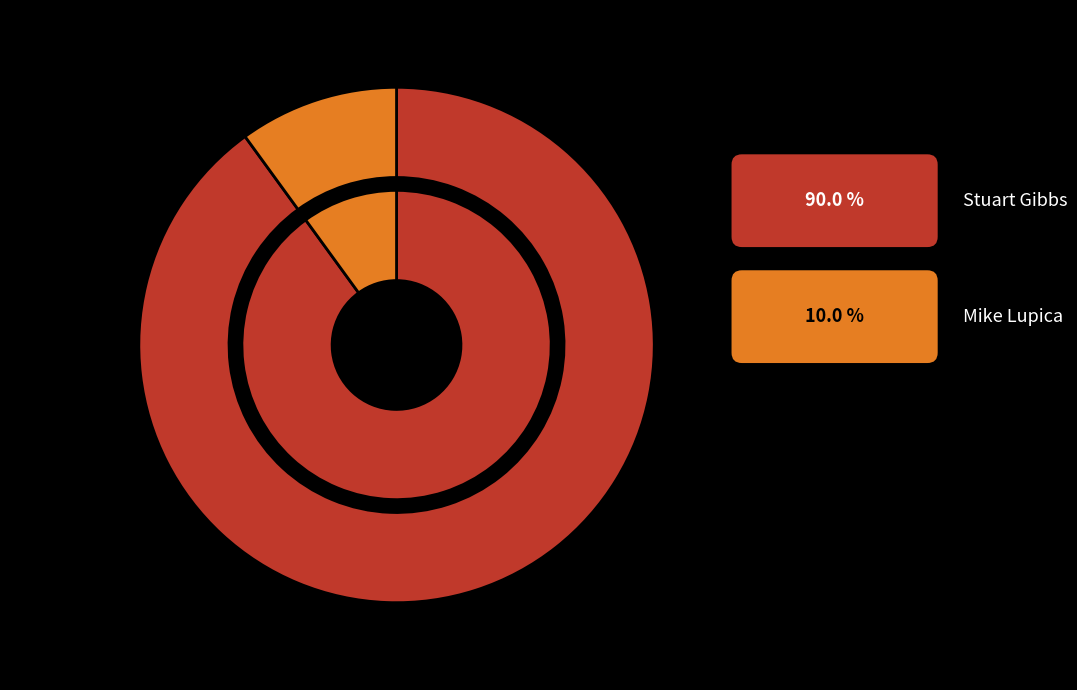

Is there a majority slice in this chart?

Yes